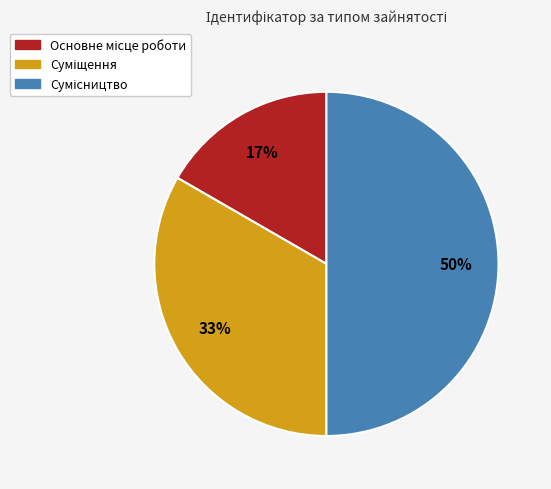

To the nearest percent, what is the average slice percentage?

33%